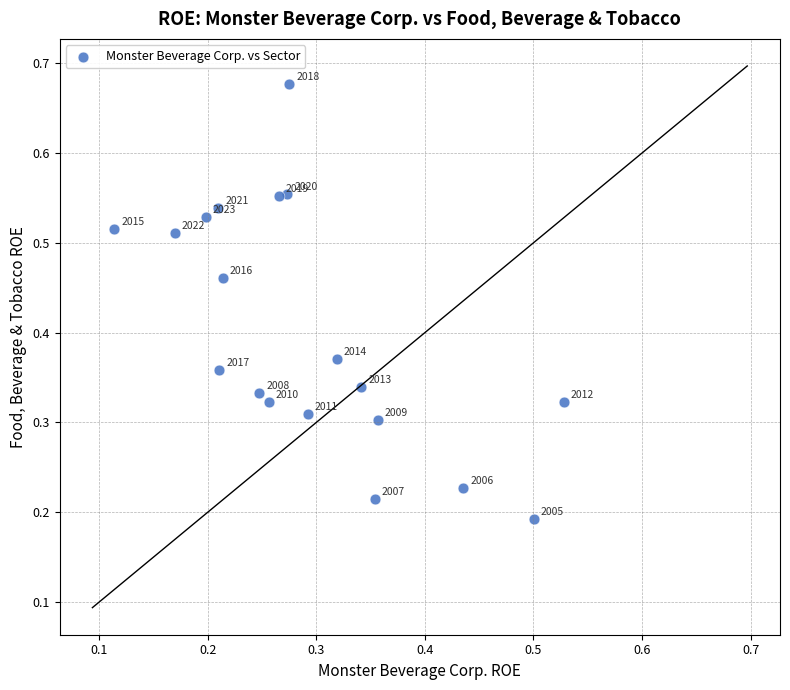

How many points are shown in the scatter plot?

19